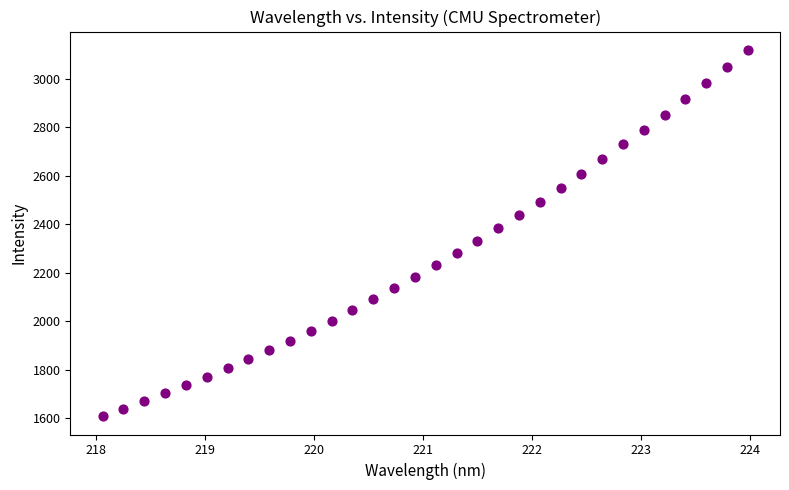

What is the range of X values (max minus min)?

5.9